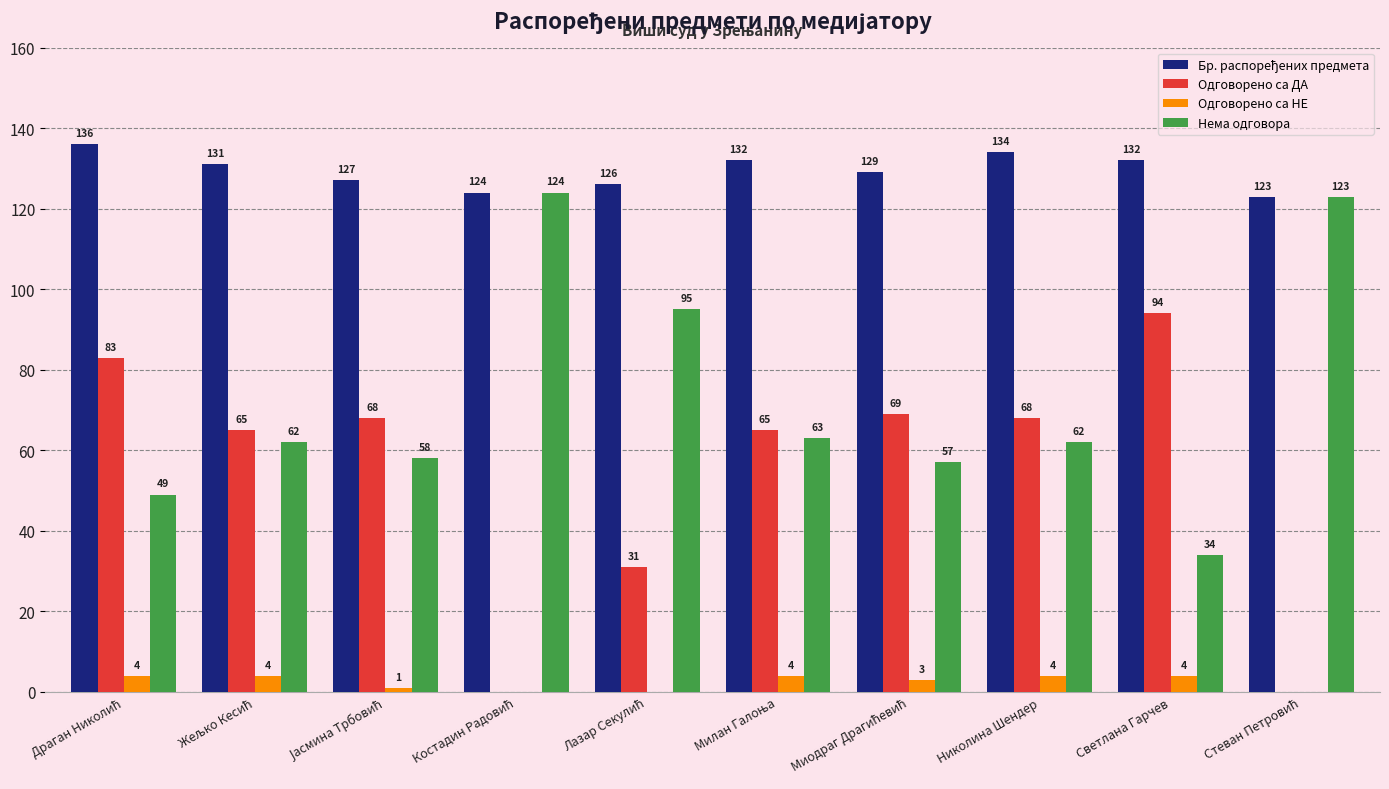

What is the maximum value for Одговорено са ДА?

94